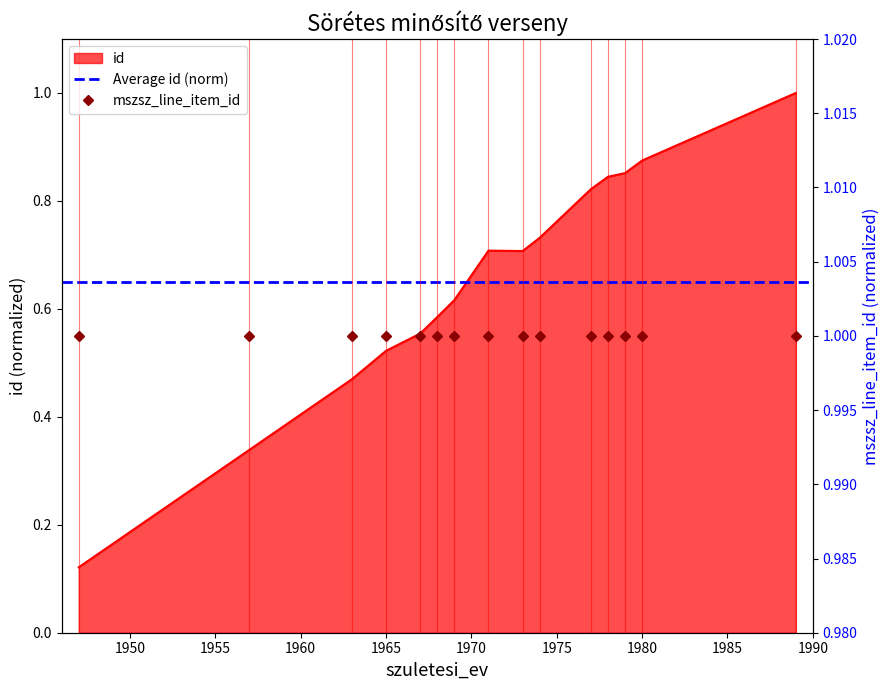

At which label is the value closest to 0?

1947